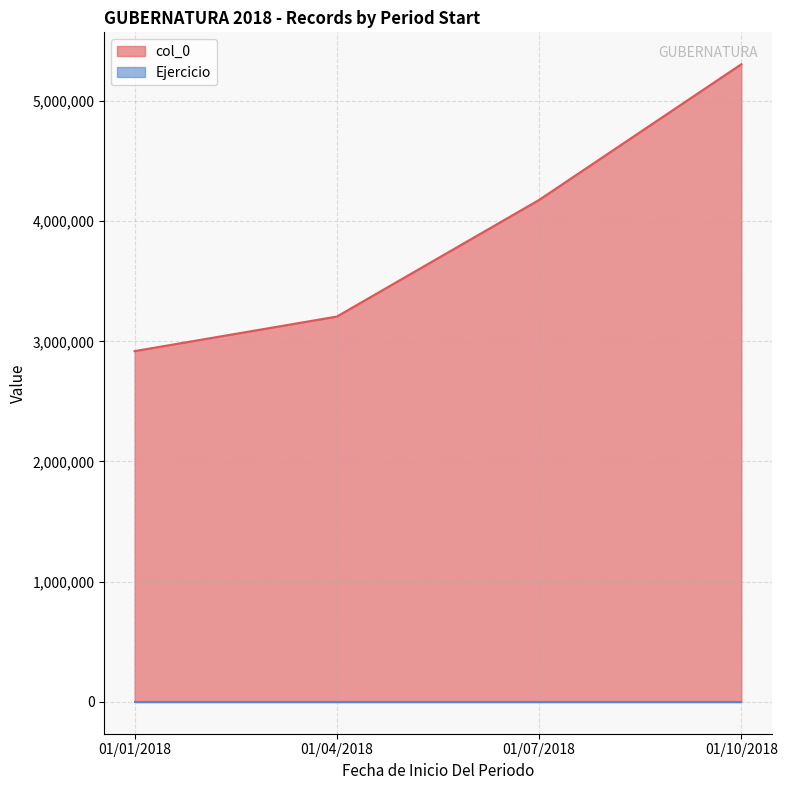

What is the difference between the values at 01/10/2018 and 01/01/2018?

2387129